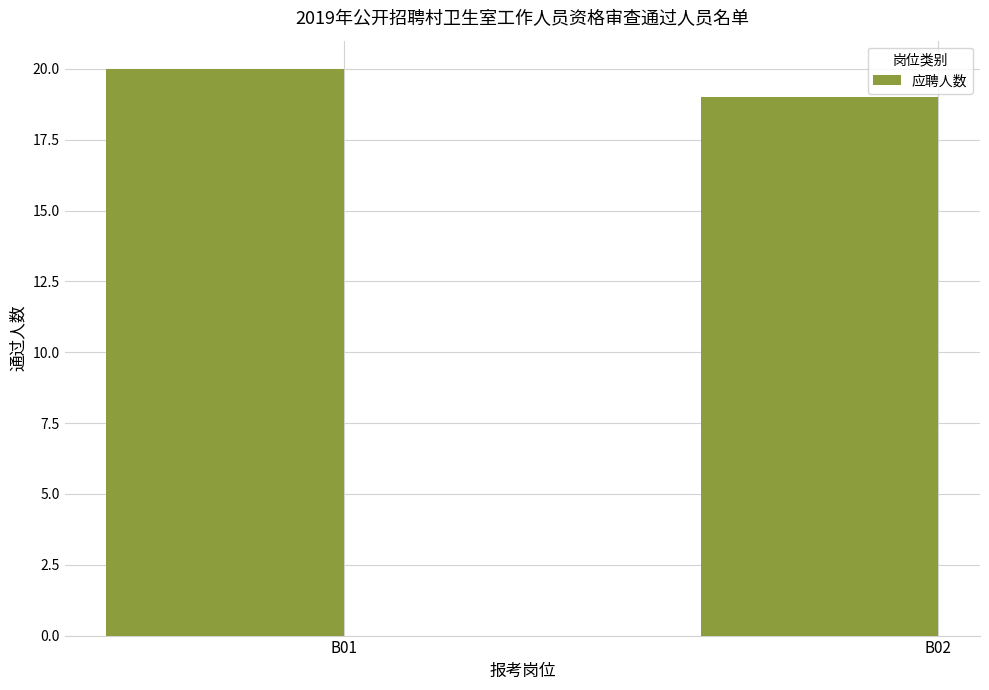

Reading left to right, transcribe all the data shown in this chart.

B01=20	B02=19